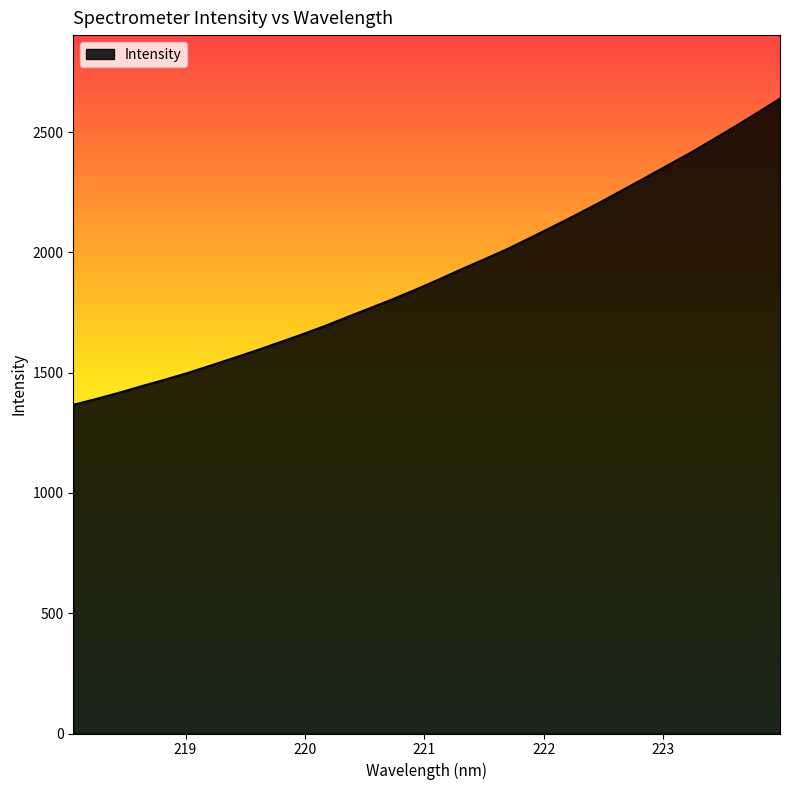

Reading left to right, transcribe all the data shown in this chart.

1366.2	1390.5	1416.2	1443.8	1470.5	1498.2	1528.9	1559.9	1591.5	1624.4	1657.8	1692.9	1730.6	1767.8	1805.2	1844.8	1886.1	1929.0	1970.4	2012.2	2058.6	2105.6	2153.6	2202.8	2254.1	2305.5	2358.1	2410.0	2465.4	2521.7	2579.7	2639.1